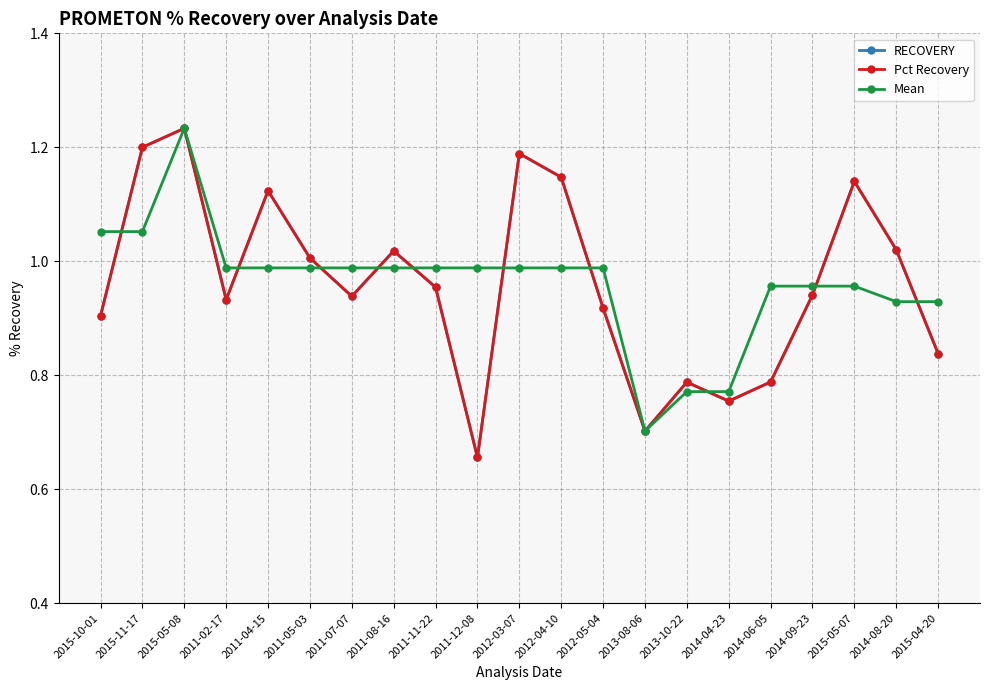

At which label does Mean reach its peak?

2015-05-08